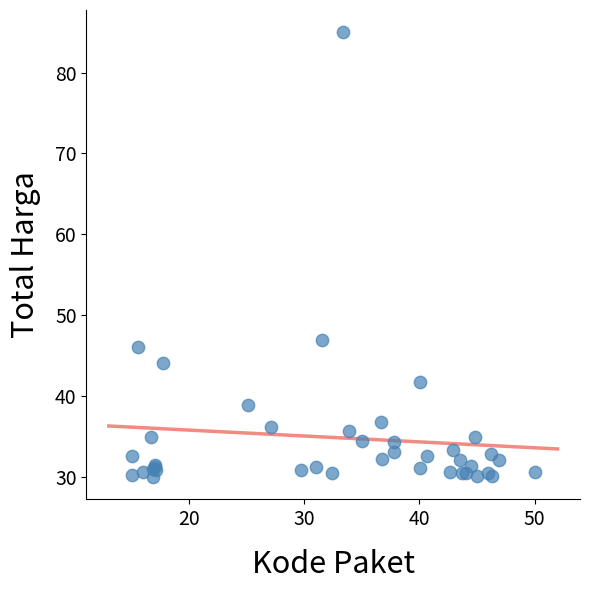

What Y value in the scatter plot is closest to 57?

46.9